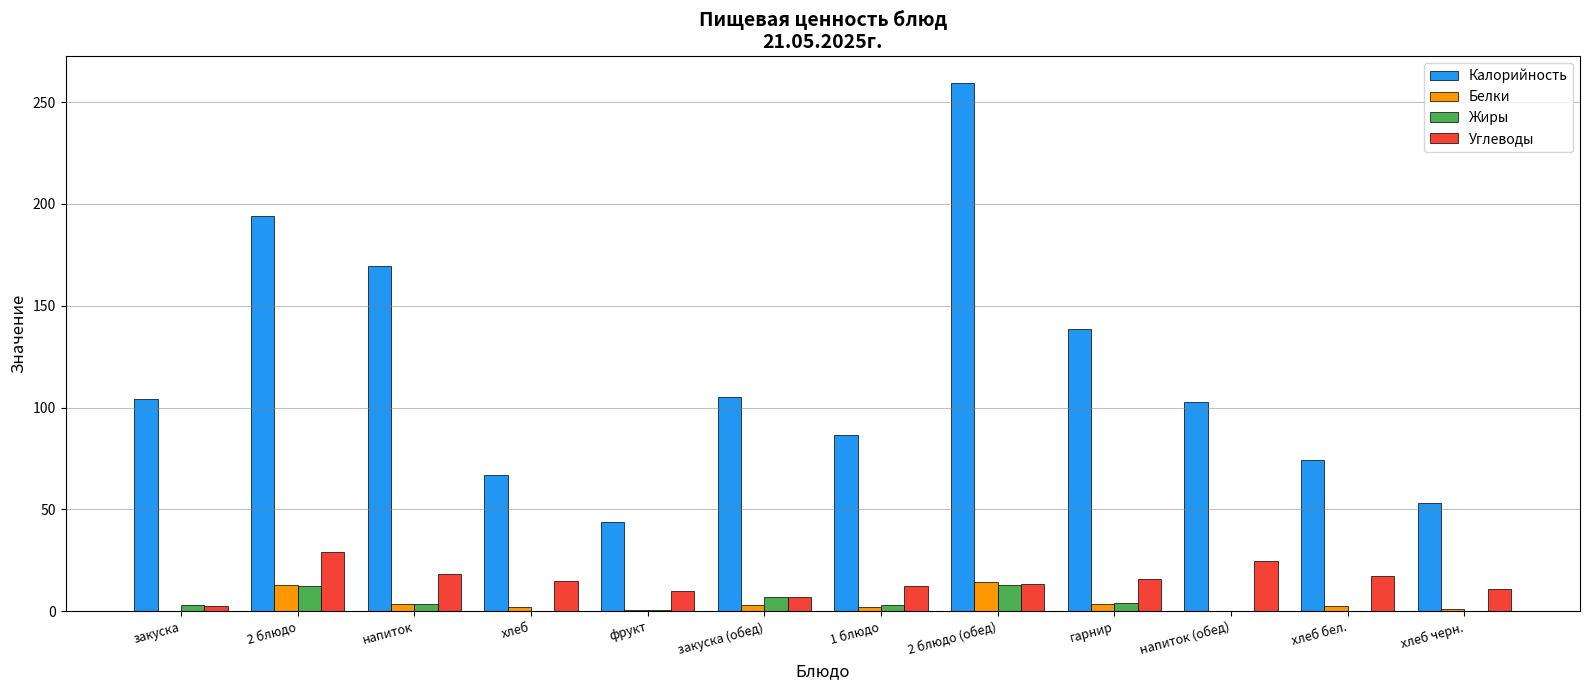

How many data points does each series have?

12